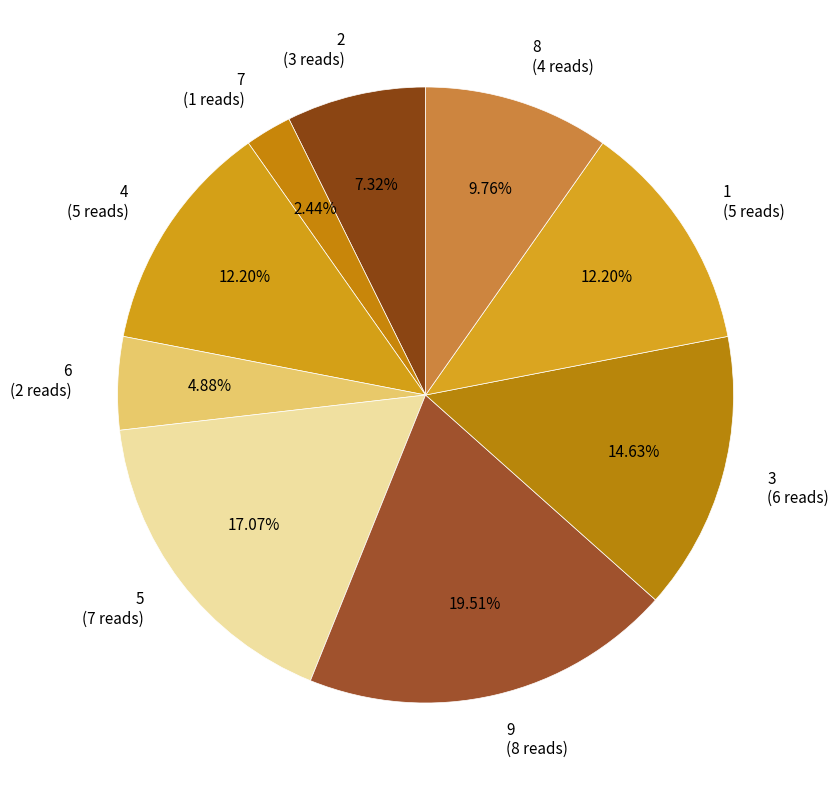

To the nearest percent, what percentage of the pie is 3?

15%